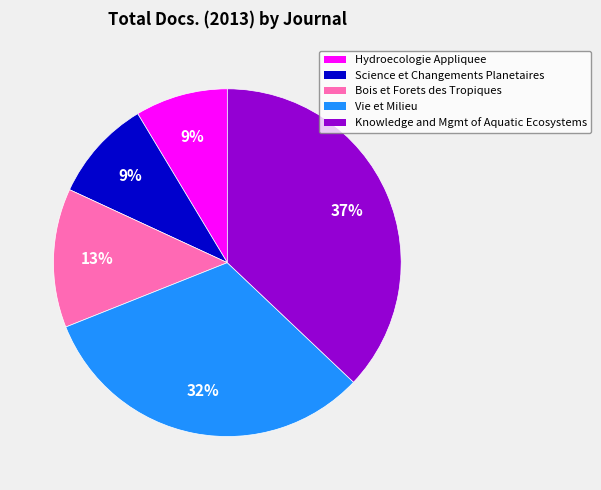

Is there any slice that represents more than half of the pie?

No